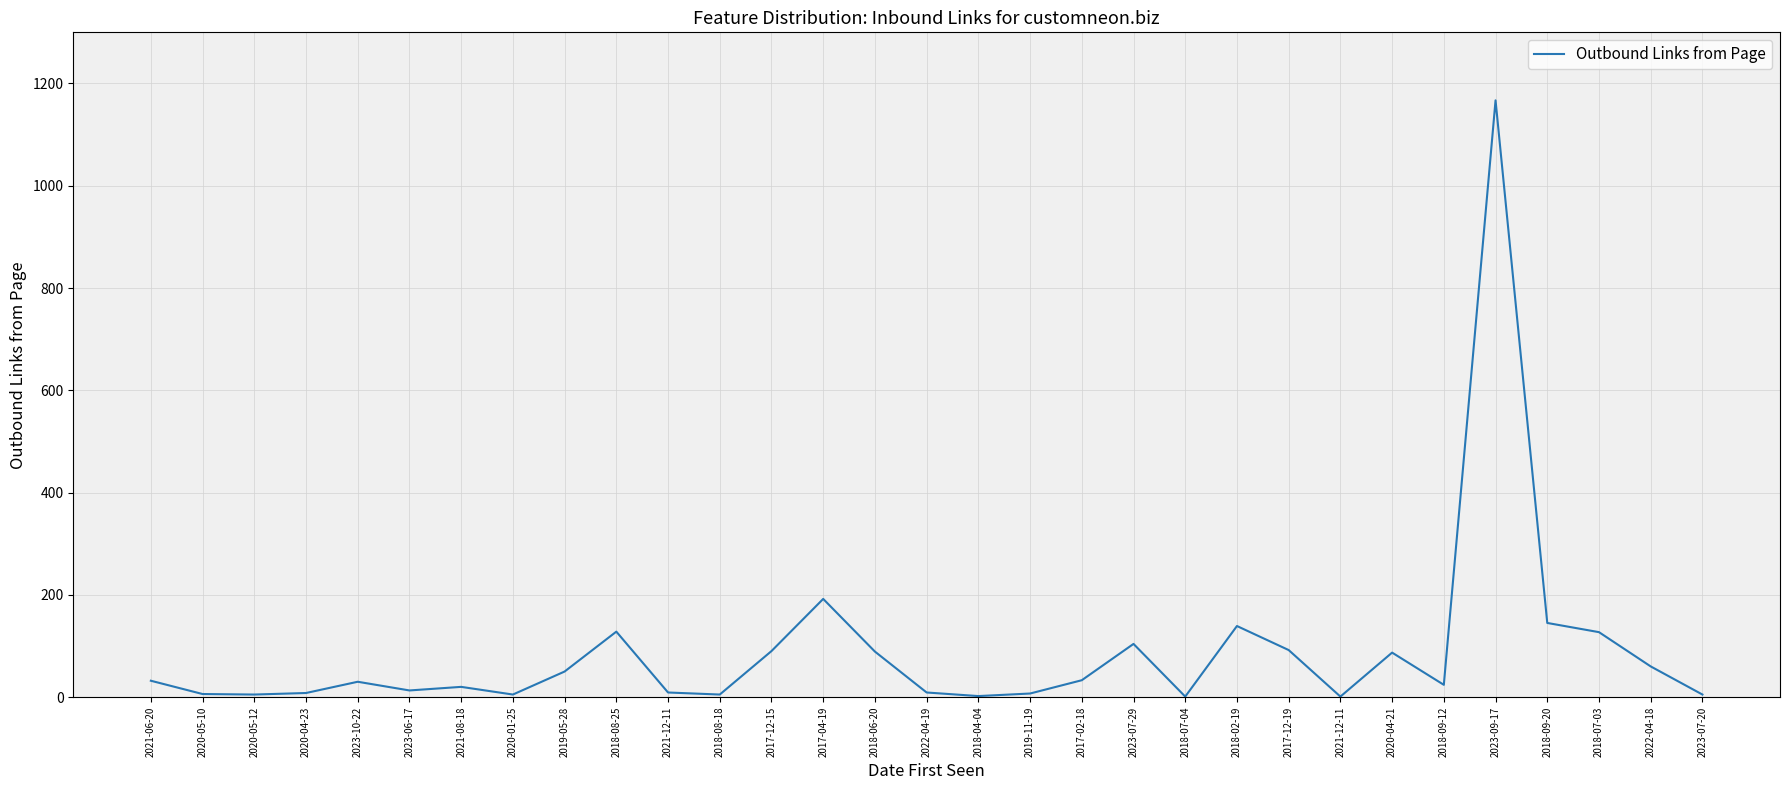

How many lines are shown in the chart?

1